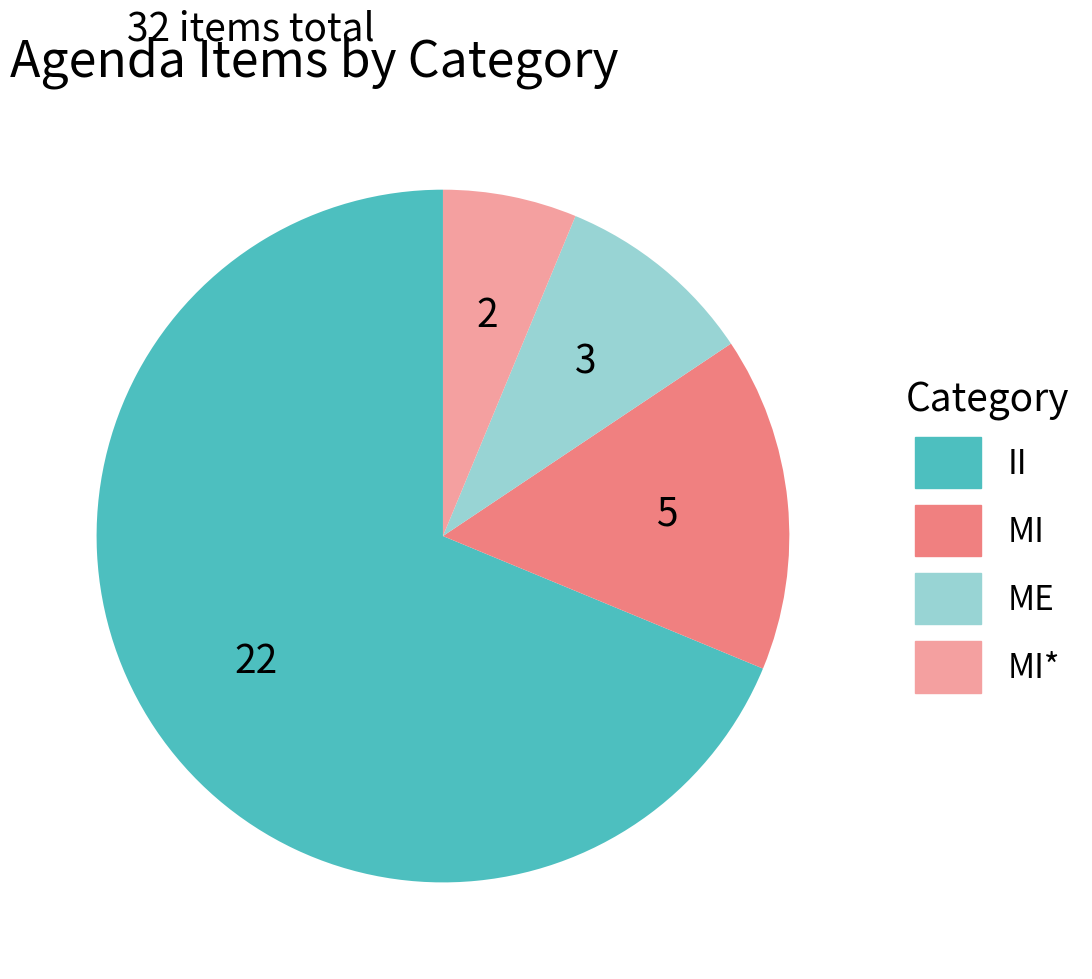

Does any single category account for the majority?

Yes